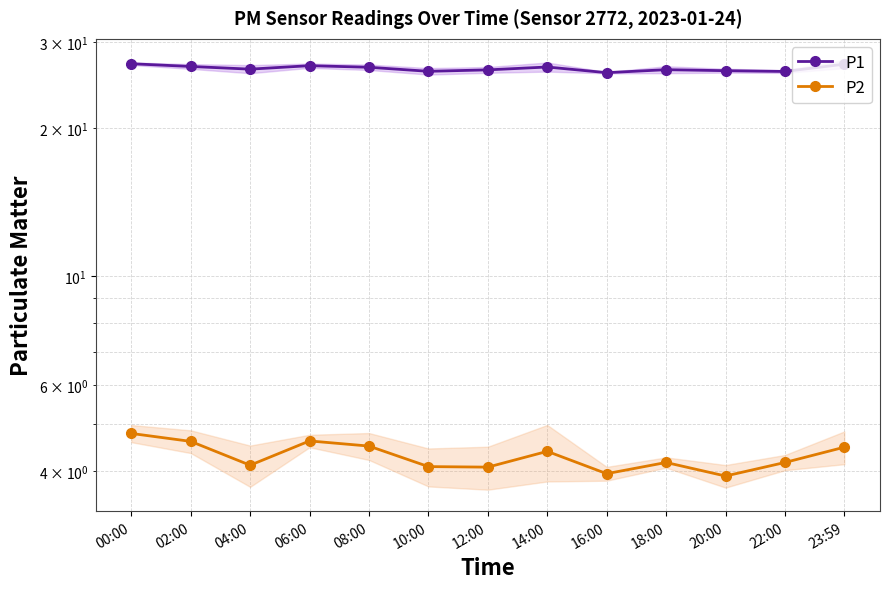

Is it true that P1 equals 9.5 at 22:00?

False